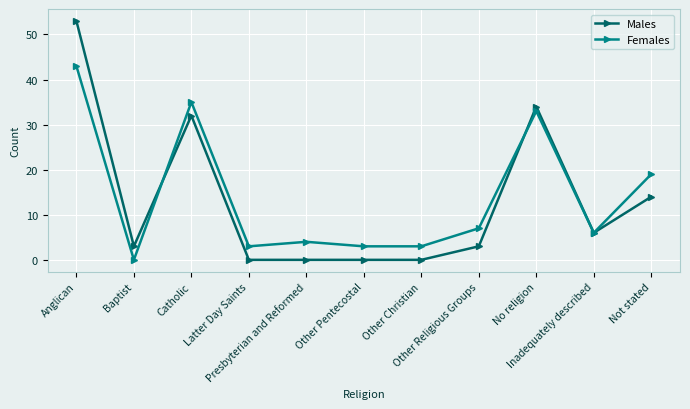

True or false: Males and Females cross at least once.

True